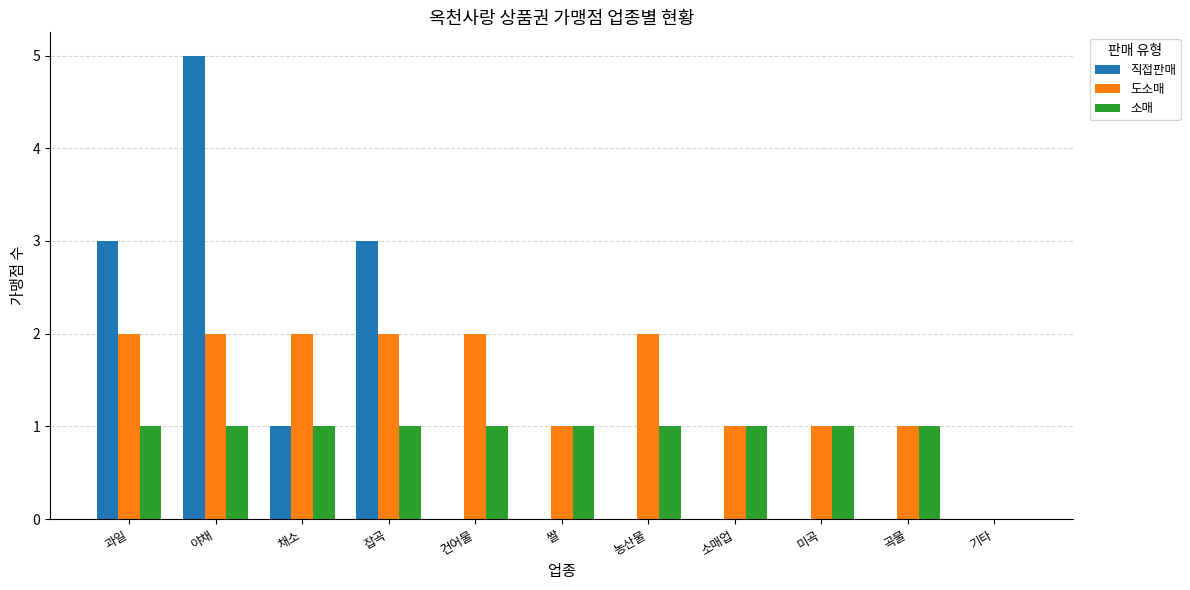

Is it true that 직접판매 equals -3 at 미곡?

False